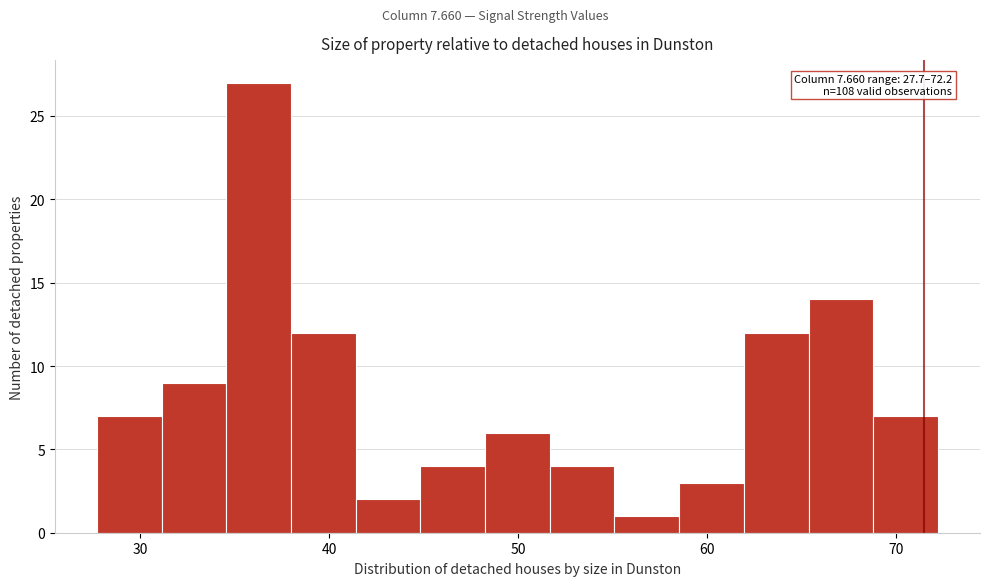

Read against the x-axis, roughly where is the centre of the tallest bar?

36